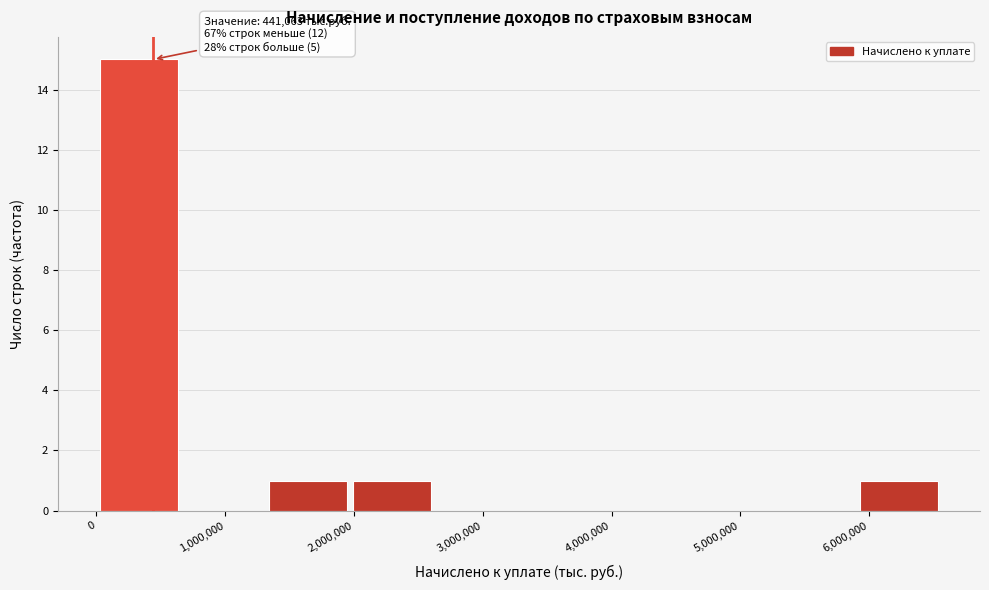

Over which range of the x-axis is the bar tallest?

0 to 700000